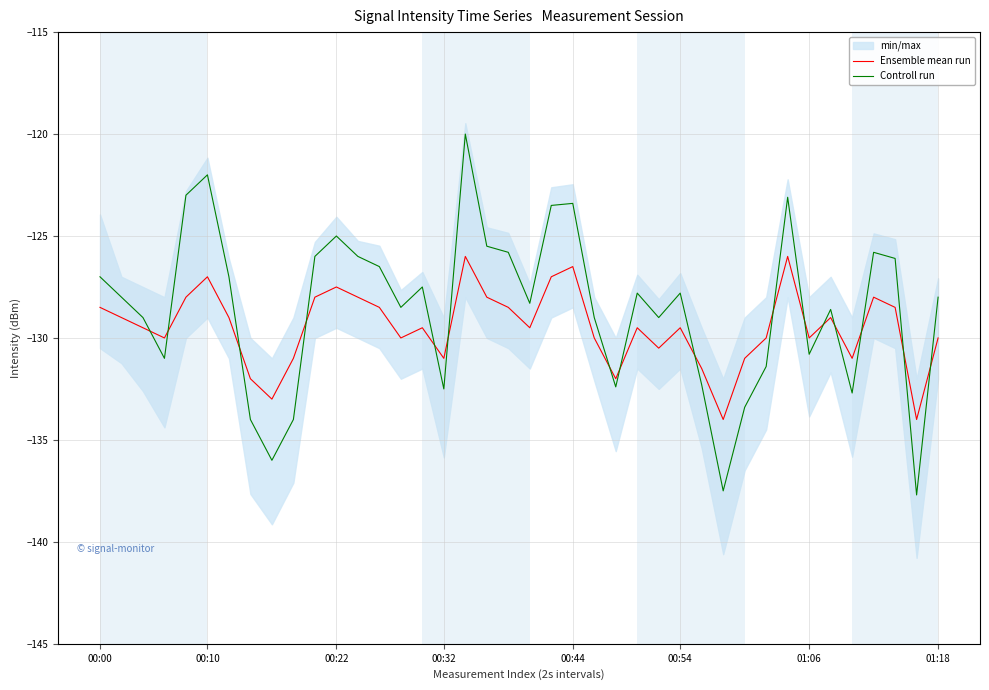

What is the lowest value of the Controll run series?

-137.7